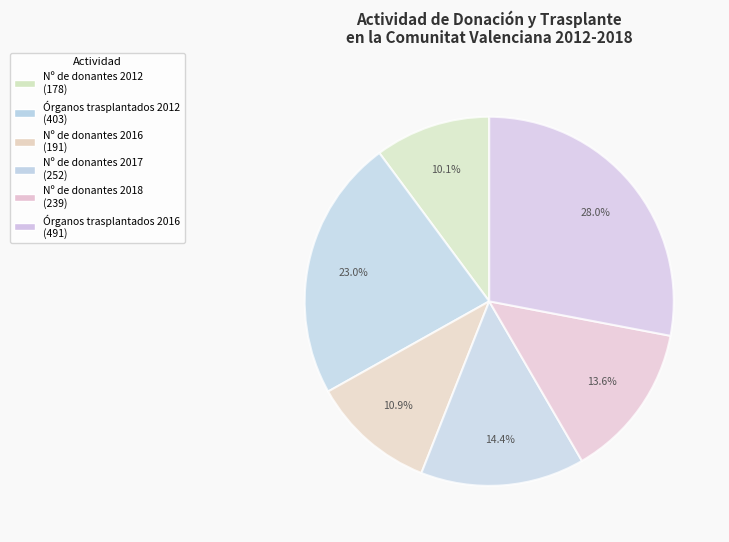

To the nearest percent, what is the average slice percentage?

17%